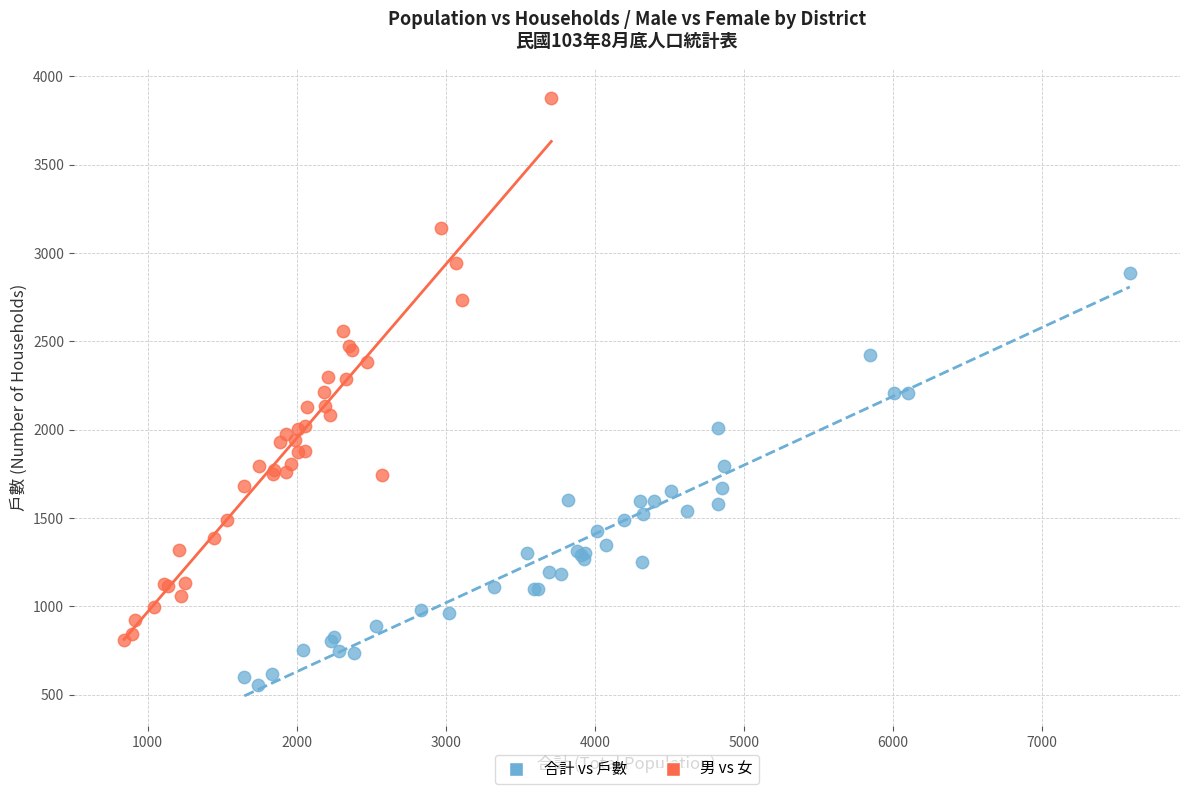

Which series contains the lowest Y value?

合計 vs 戶數